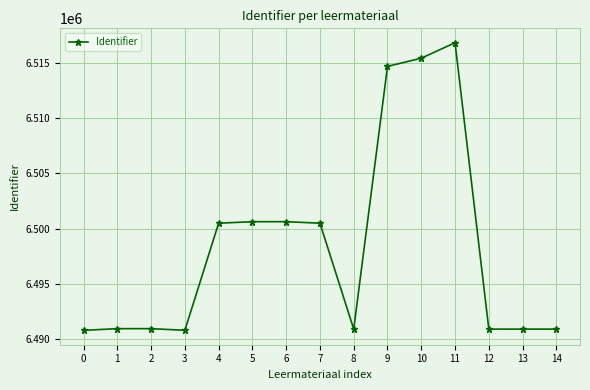

What is the value of the 10th point from the left?

6514684